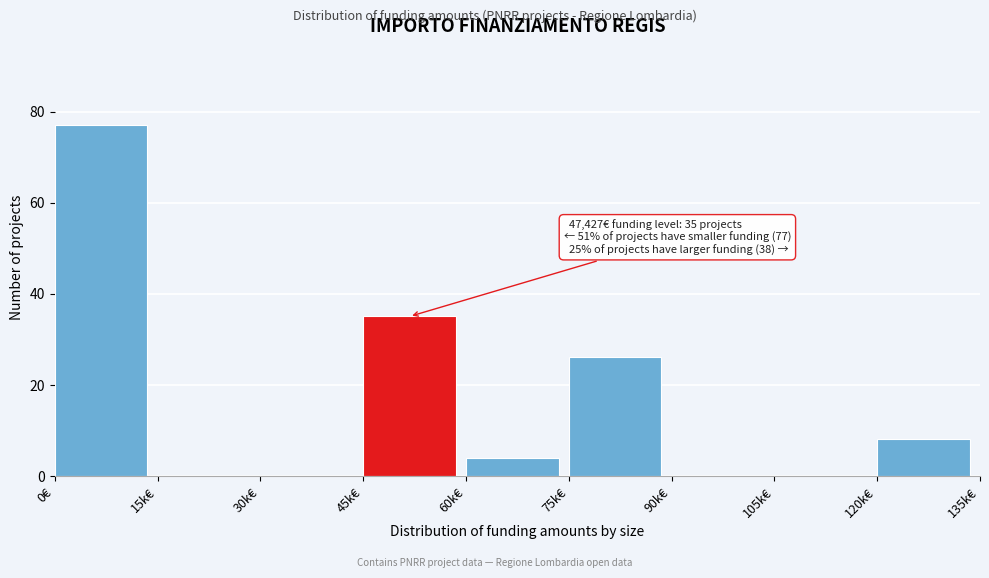

Reading left to right, list all the values displayed in this chart.

0€=77	15k€=0	30k€=0	45k€=35	60k€=4	75k€=26	90k€=0	105k€=0	120k€=8